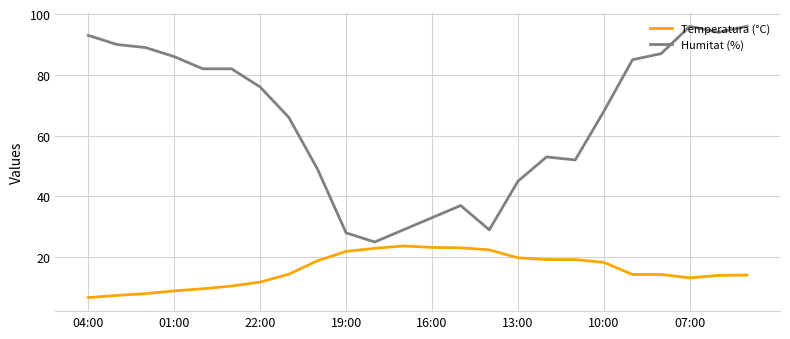

True or false: Temperatura (°C) and Humitat (%) intersect in this chart.

False